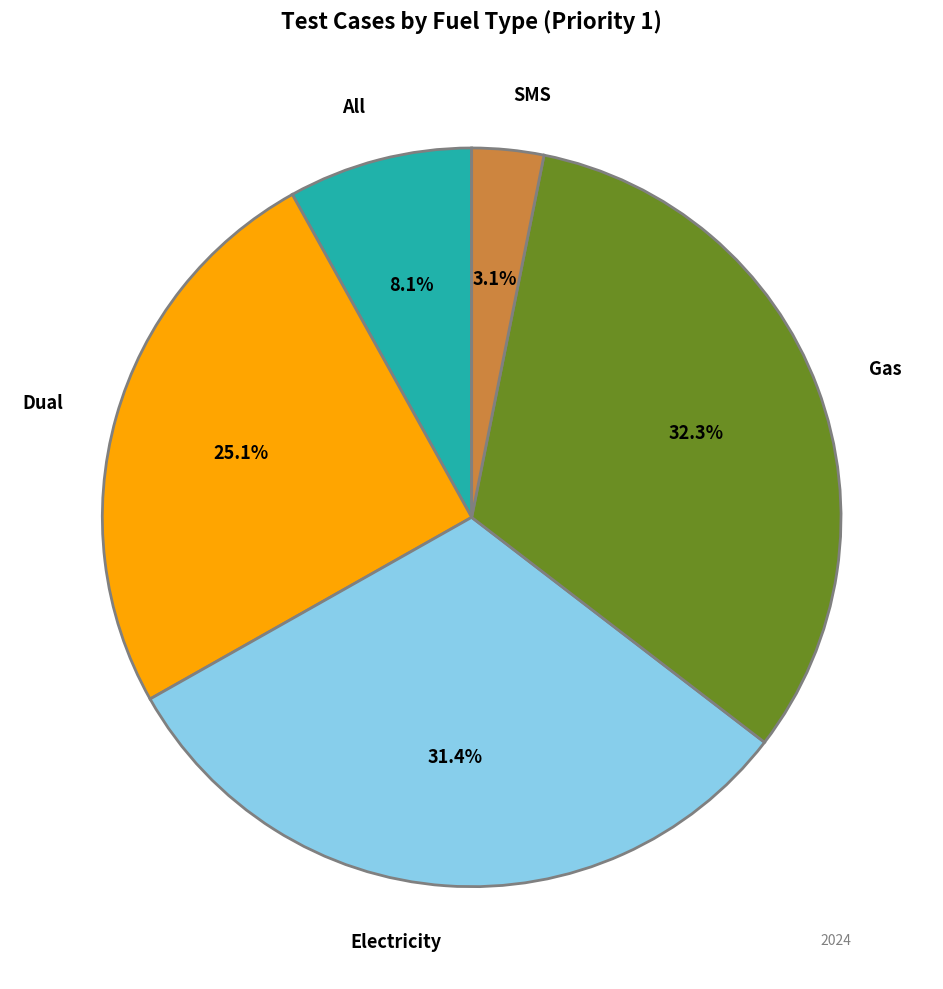

Does any single category account for the majority?

No